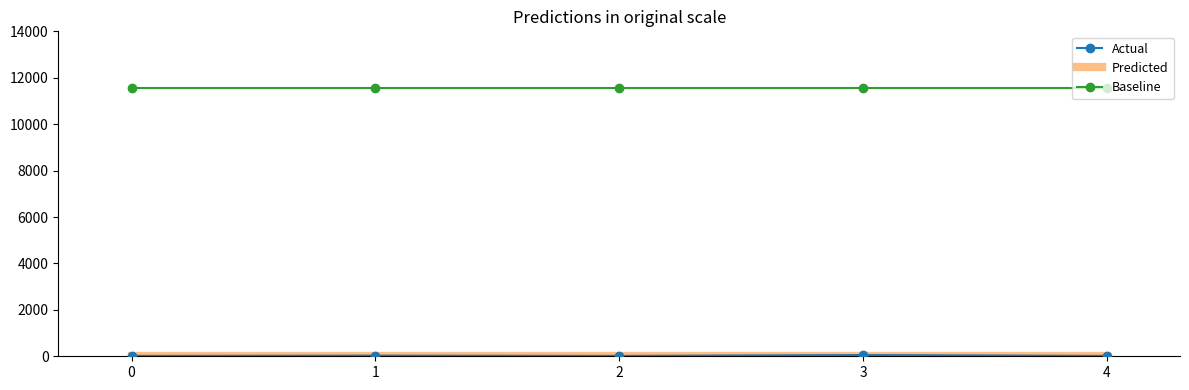

Count the number of data series in this chart.

3